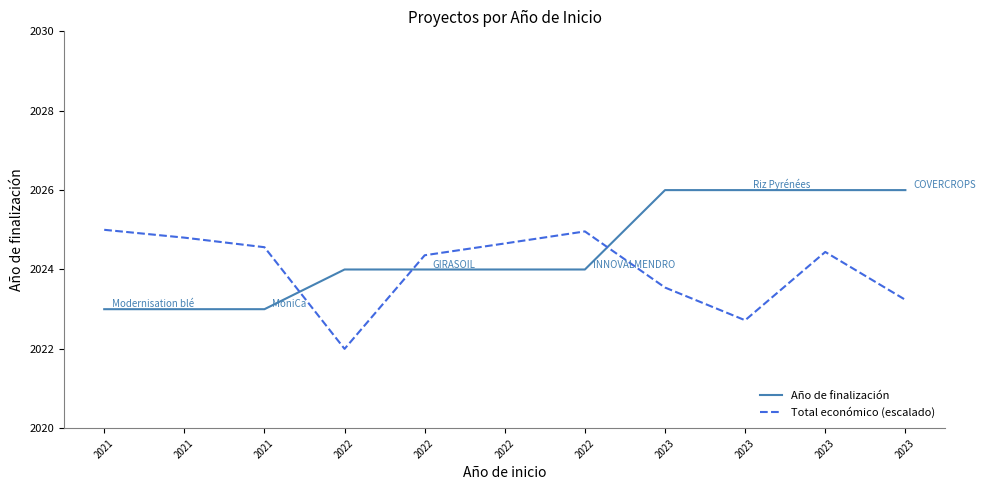

Which category has the lowest value in the Año de finalización series?

2021